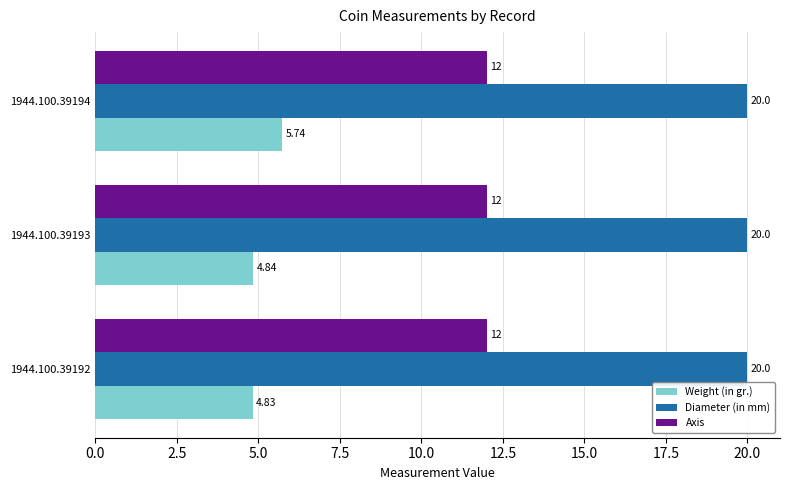

What is the sum of all Diameter (in mm) values?

60.0